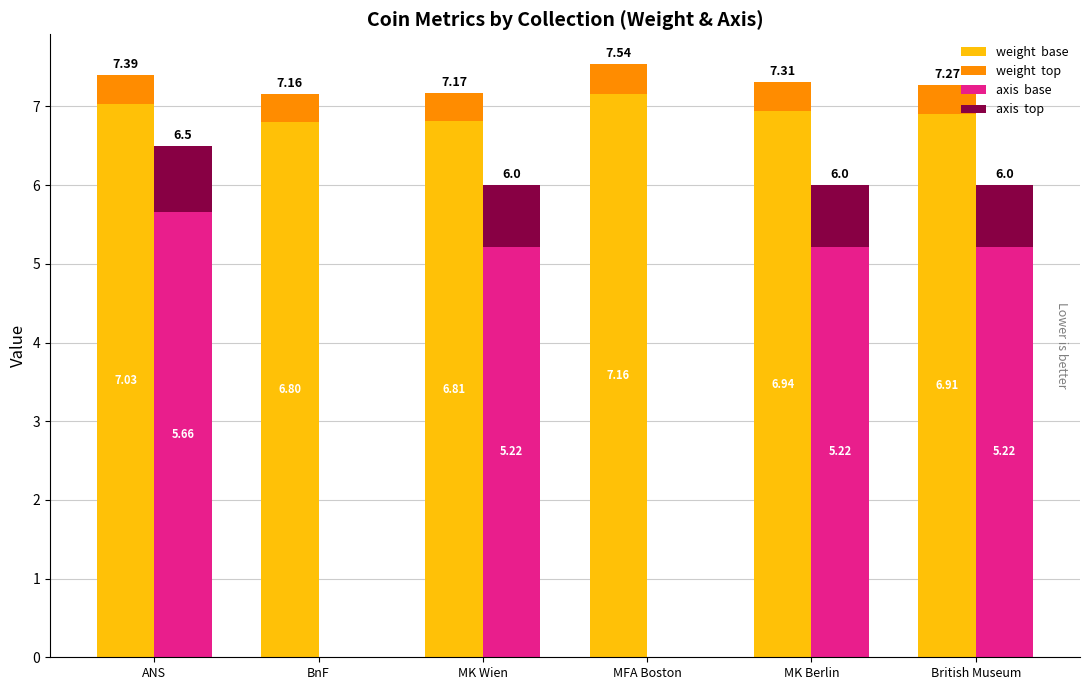

Reading left to right, extract all data points from this chart.

weight  base: ANS=7.0	BnF=6.8	MK Wien=6.8	MFA Boston=7.2	MK Berlin=6.9	British Museum=6.9
weight  top: ANS=0.4	BnF=0.4	MK Wien=0.4	MFA Boston=0.4	MK Berlin=0.4	British Museum=0.4
axis  base: ANS=5.7	BnF=0.0	MK Wien=5.2	MFA Boston=0.0	MK Berlin=5.2	British Museum=5.2
axis  top: ANS=0.8	BnF=0.0	MK Wien=0.8	MFA Boston=0.0	MK Berlin=0.8	British Museum=0.8